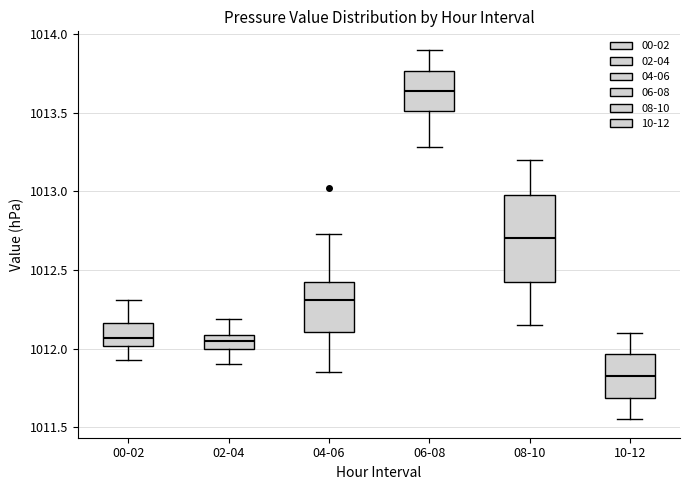

Comparing the boxes themselves (not the whiskers), which one is the tallest?

08-10